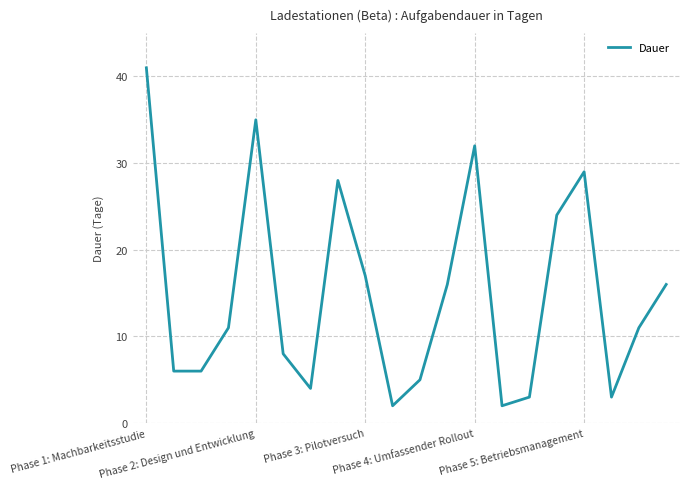

What is the average value?

15